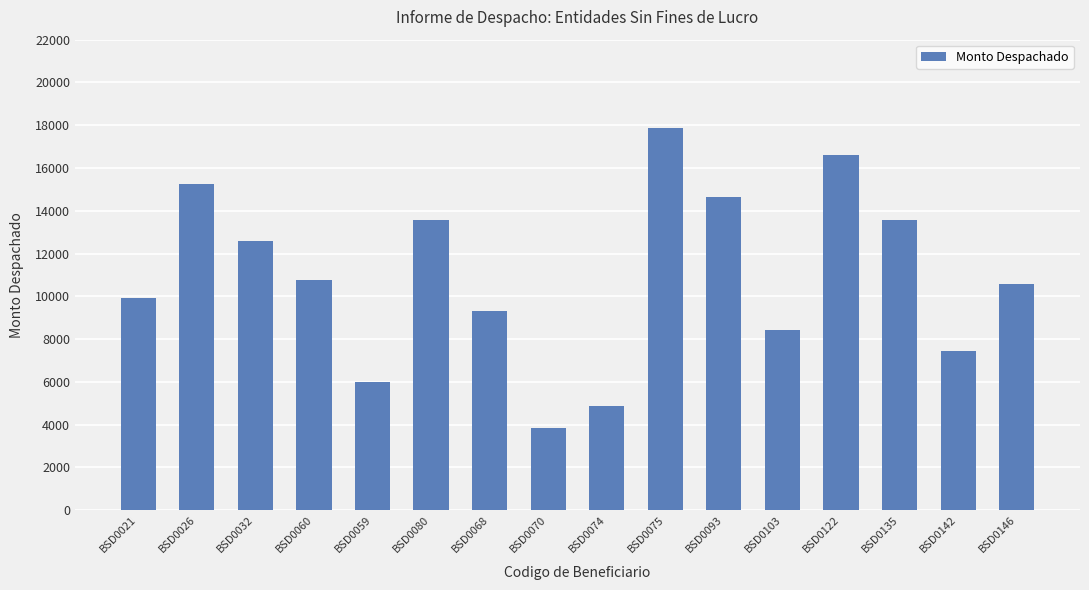

What value does the data have at BSD0135?

13553.6